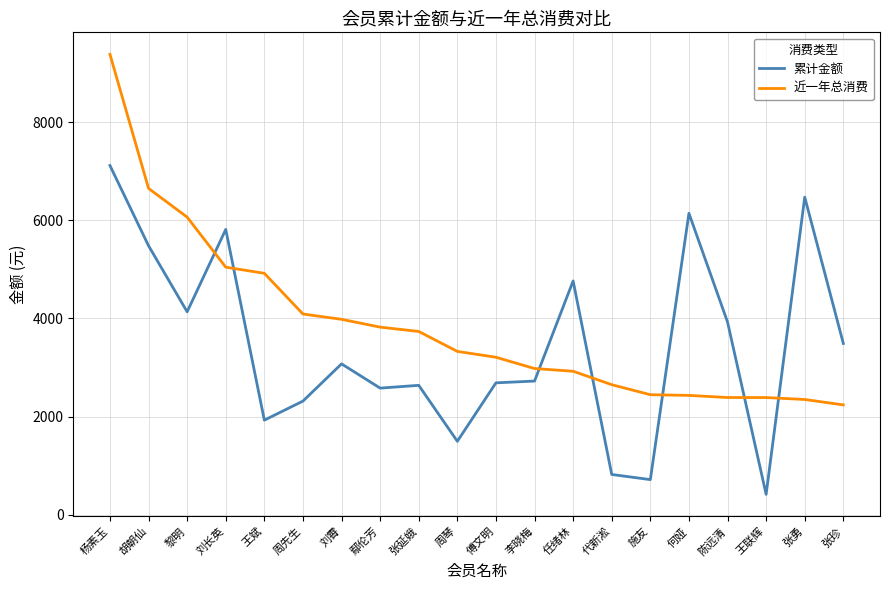

True or false: 累计金额 has more than 0 points higher than both neighbors.

True